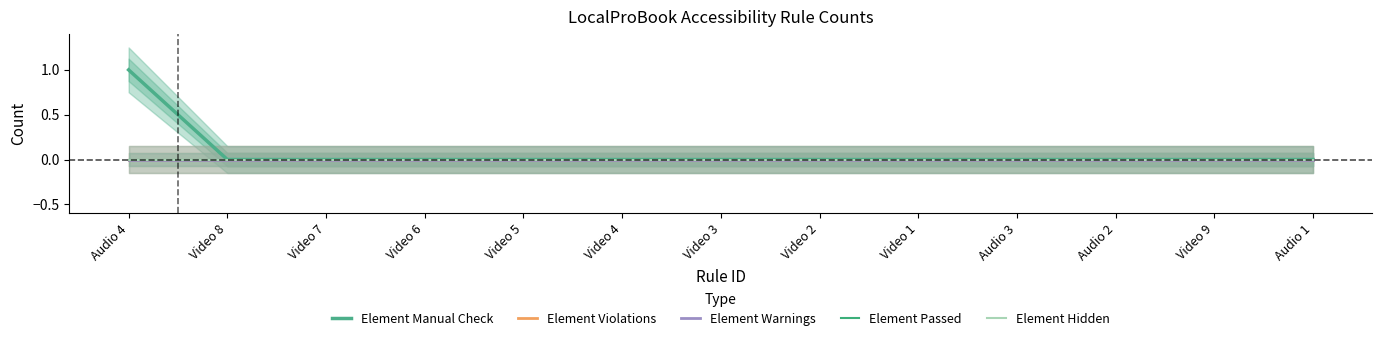

True or false: Element Warnings has more than 2 points higher than both neighbors.

False